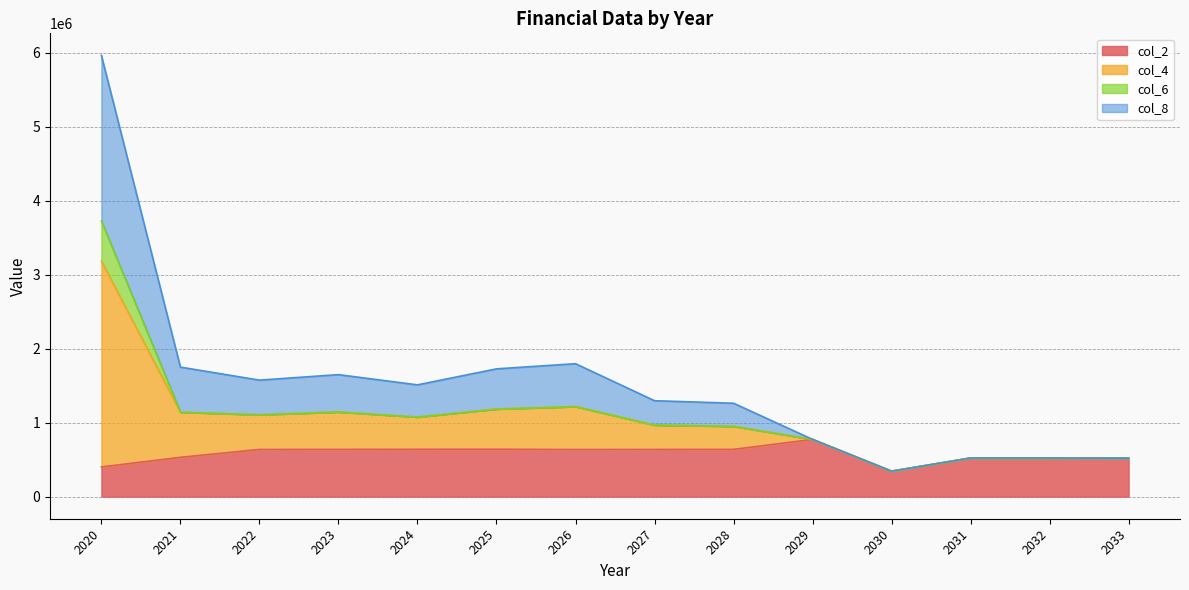

Does the chart have visible grid lines?

Yes